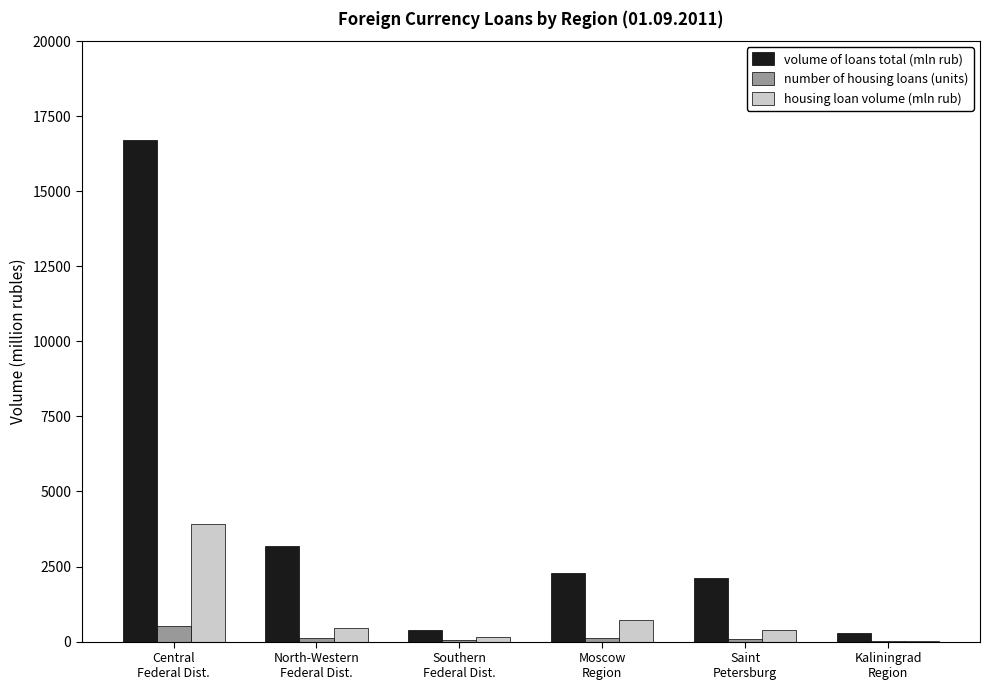

What is the spread (max minus min) of values at Saint
Petersburg?

2047